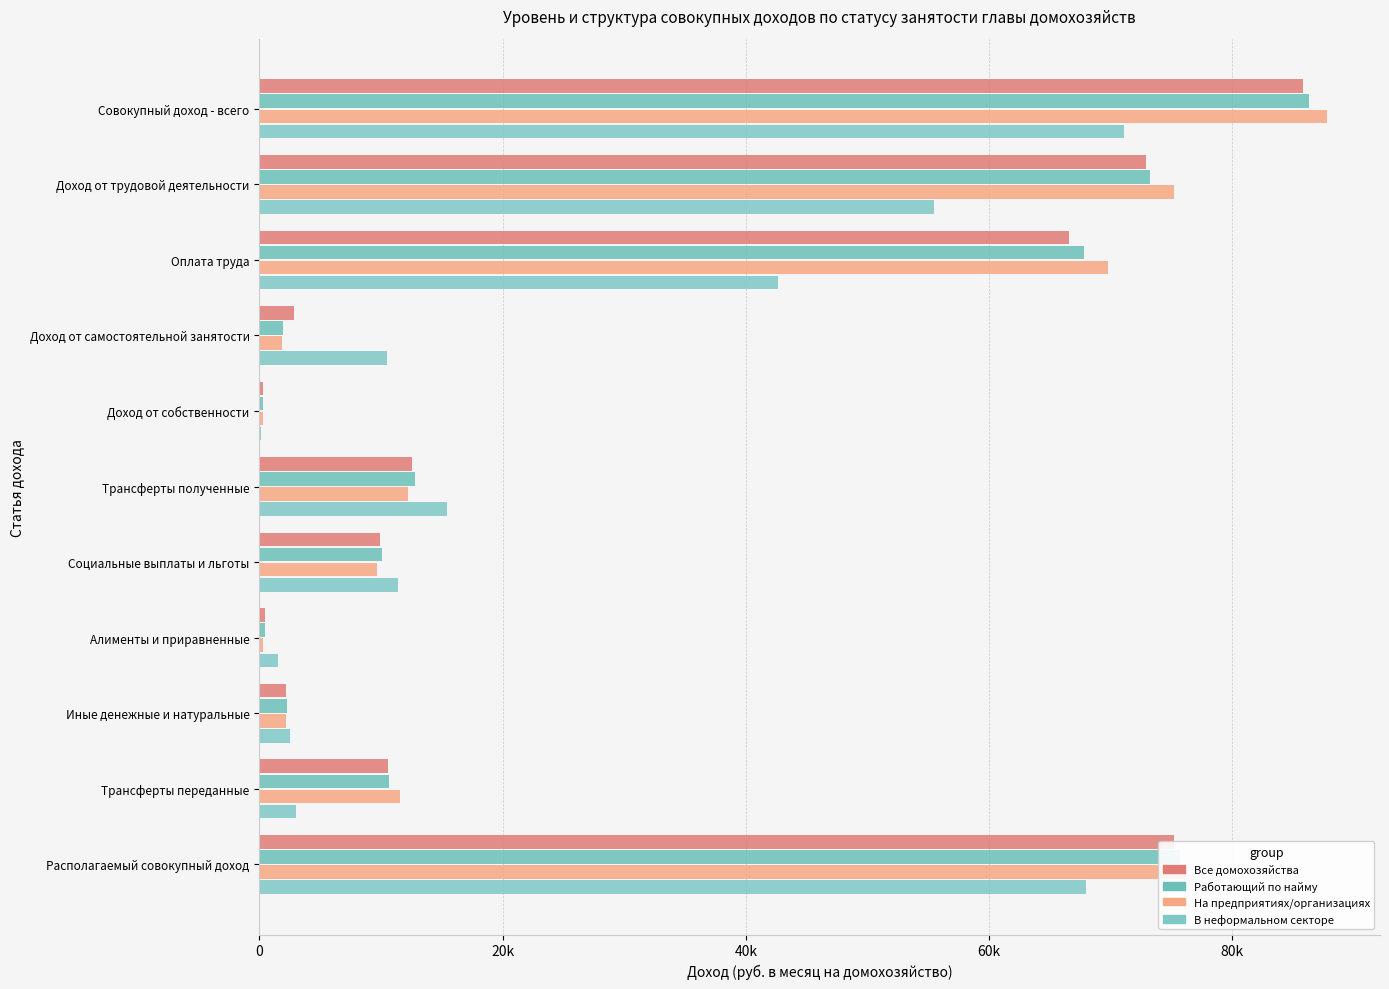

Reading left to right, transcribe all the data shown in this chart.

Все домохозяйства: 85777.0	72883.6	66604.8	2868.8	307.1	12586.3	9896.2	473.6	2216.5	10556.7	75220.3
Работающий по найму: 86327.6	73248.4	67834.1	1945.8	313.1	12766.1	10041.4	482.7	2242.1	10655.2	75672.4
На предприятиях/организациях: 87749.3	75220.4	69810.5	1846.3	325.6	12203.3	9692.5	331.6	2179.1	11562.2	76187.1
В неформальном секторе: 71048.6	55432.7	42664.8	10504.8	169.1	15446.8	11417.4	1533.5	2495.9	3048.0	68000.6